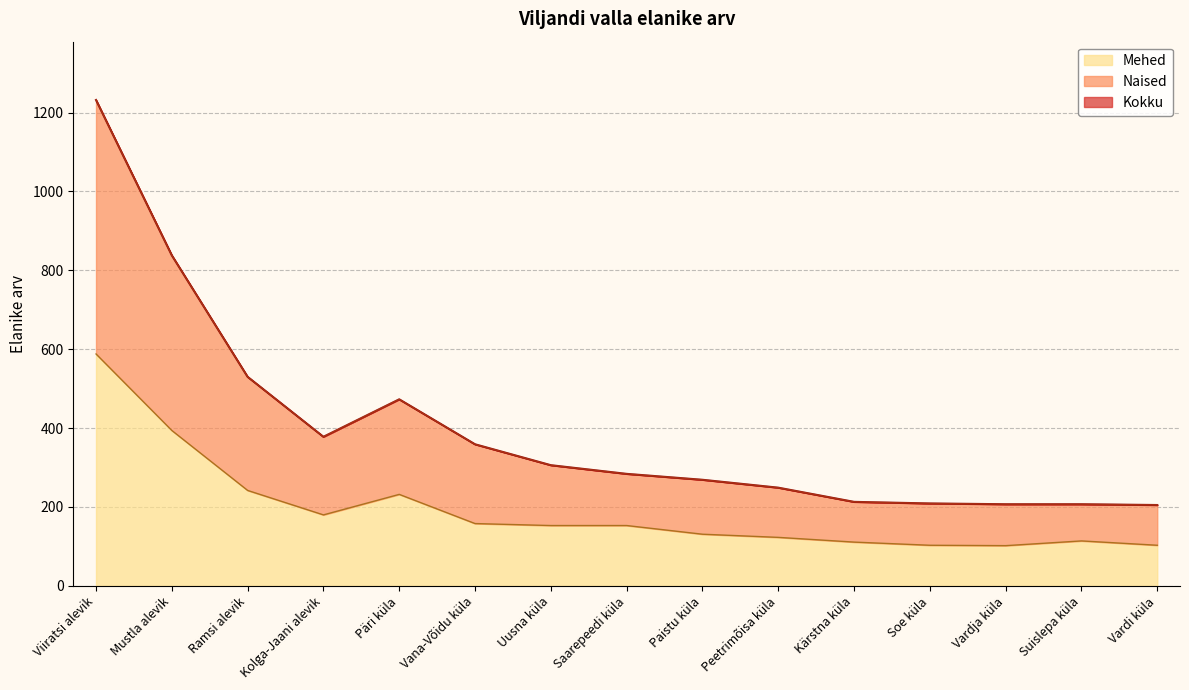

How many lines are shown in the chart?

3